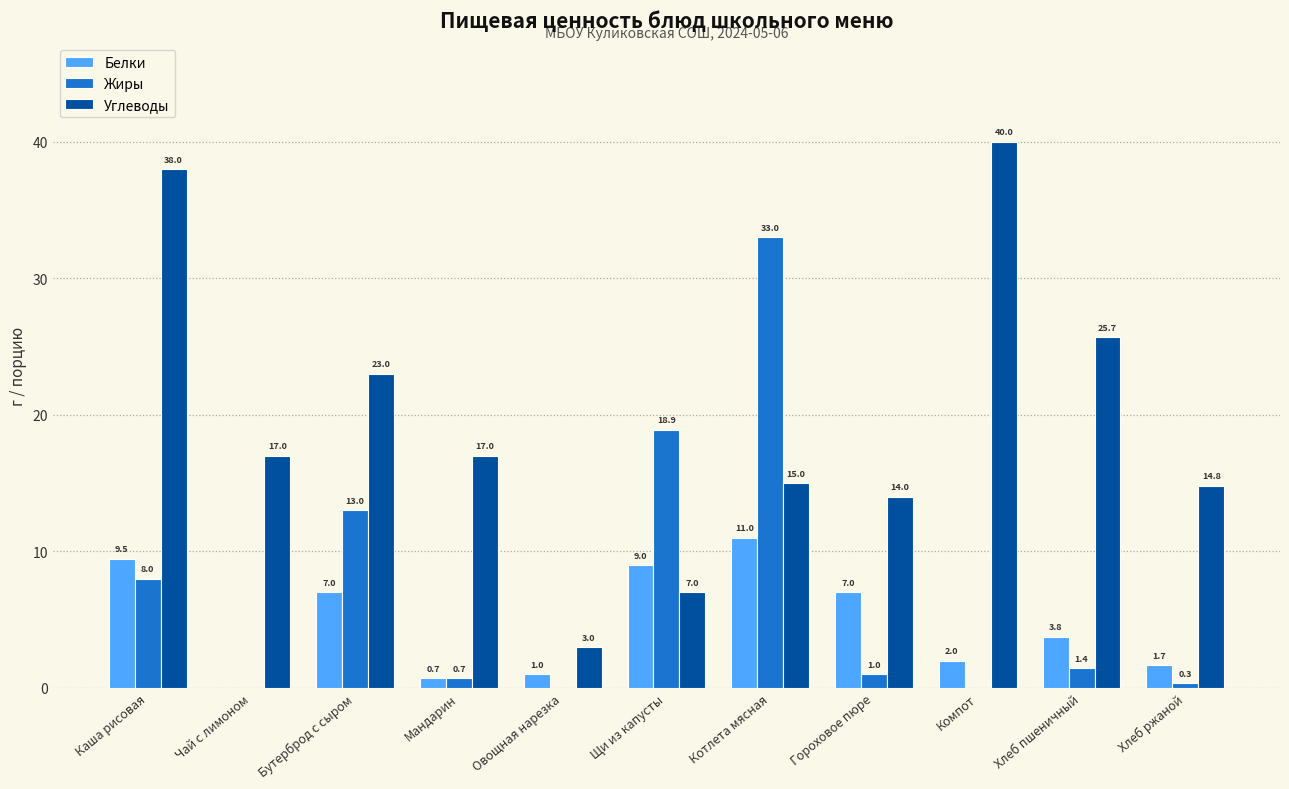

How many series are shown in this chart?

3